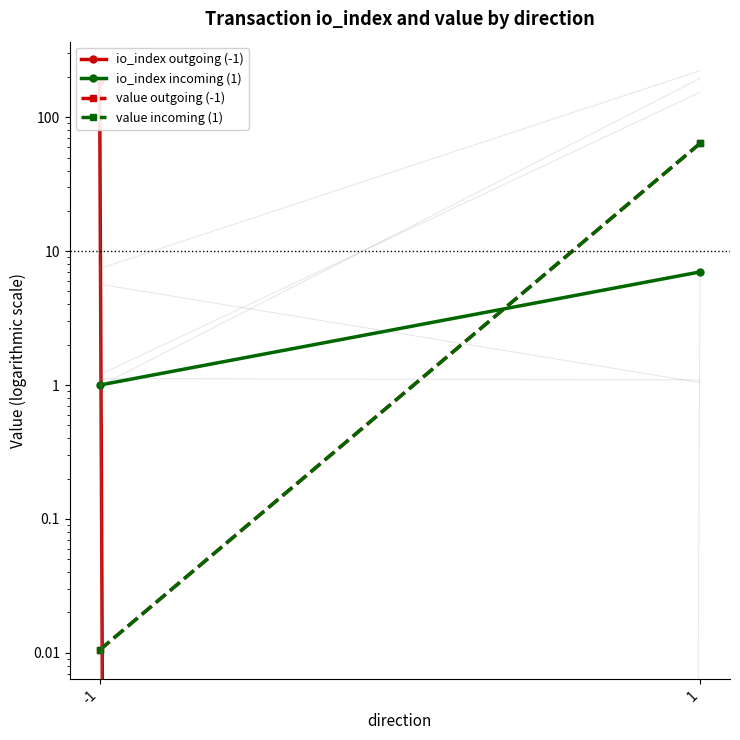

What is the value of the io_index outgoing (-1) point at the 1st from the left?

188.0